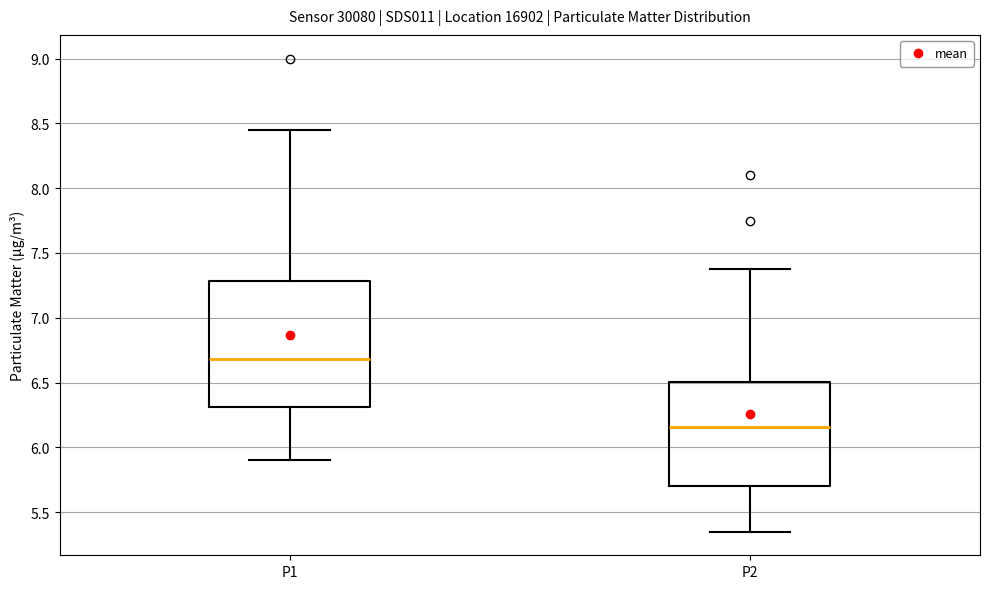

Reading left to right, transcribe this box plot: for each box, give where its median line is, the range the box spans, and where its two whiskers end, as read against the y-axis. The values are not printed on the chart, so give them approximately, as read against the axis.

P1: median 6.70, box 6.30 to 7.30, whiskers 5.90 to 8.45
P2: median 6.15, box 5.70 to 6.50, whiskers 5.35 to 7.40